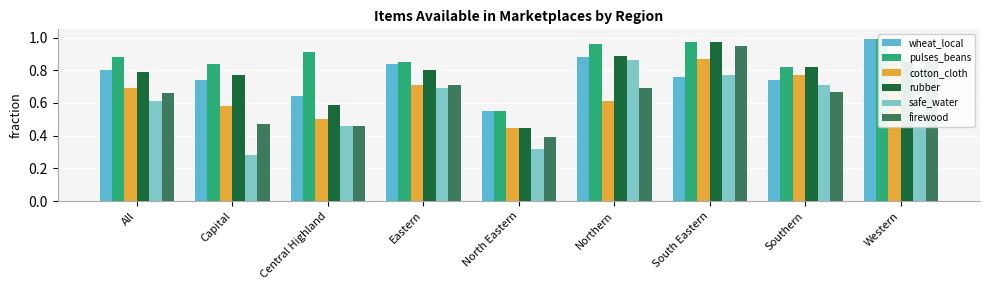

Reading left to right, extract all data points from this chart.

wheat_local: All=0.8	Capital=0.7	Central Highland=0.6	Eastern=0.8	North Eastern=0.6	Northern=0.9	South Eastern=0.8	Southern=0.7	Western=1.0
pulses_beans: All=0.9	Capital=0.8	Central Highland=0.9	Eastern=0.8	North Eastern=0.6	Northern=1.0	South Eastern=1.0	Southern=0.8	Western=1.0
cotton_cloth: All=0.7	Capital=0.6	Central Highland=0.5	Eastern=0.7	North Eastern=0.5	Northern=0.6	South Eastern=0.9	Southern=0.8	Western=0.8
rubber: All=0.8	Capital=0.8	Central Highland=0.6	Eastern=0.8	North Eastern=0.5	Northern=0.9	South Eastern=1.0	Southern=0.8	Western=0.8
safe_water: All=0.6	Capital=0.3	Central Highland=0.5	Eastern=0.7	North Eastern=0.3	Northern=0.9	South Eastern=0.8	Southern=0.7	Western=0.8
firewood: All=0.7	Capital=0.5	Central Highland=0.5	Eastern=0.7	North Eastern=0.4	Northern=0.7	South Eastern=0.9	Southern=0.7	Western=0.8